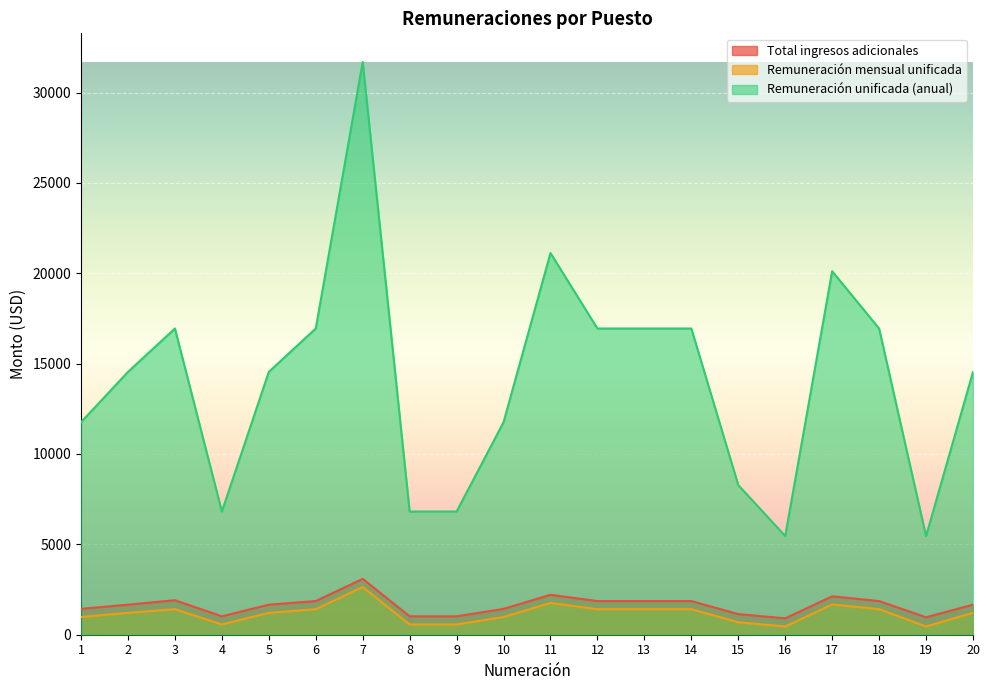

The value of Total ingresos adicionales at 15 is 1140.0. True or false?

True